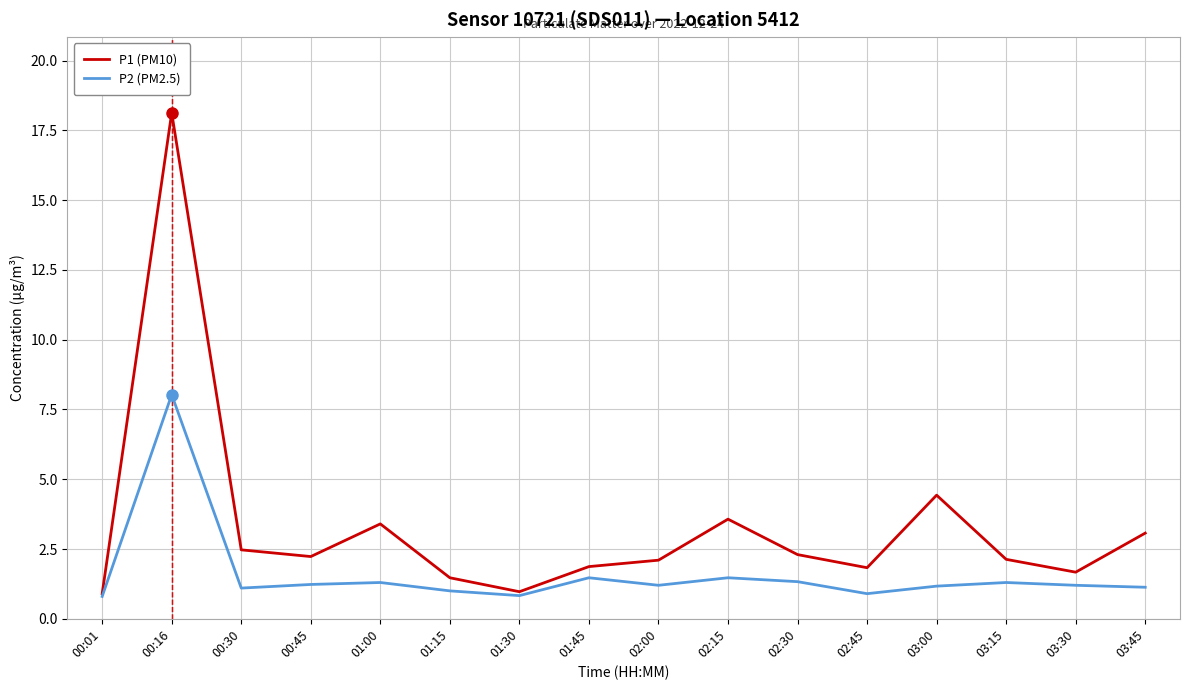

What is the average value of the P2 (PM2.5) series?

1.6